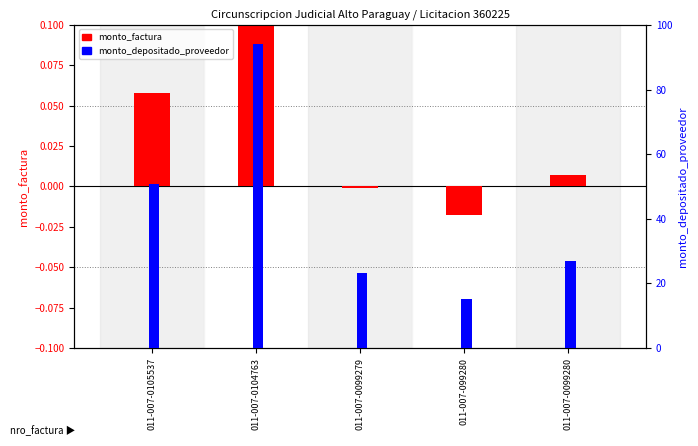

What is the sum of all monto_depositado_proveedor values?

210.5